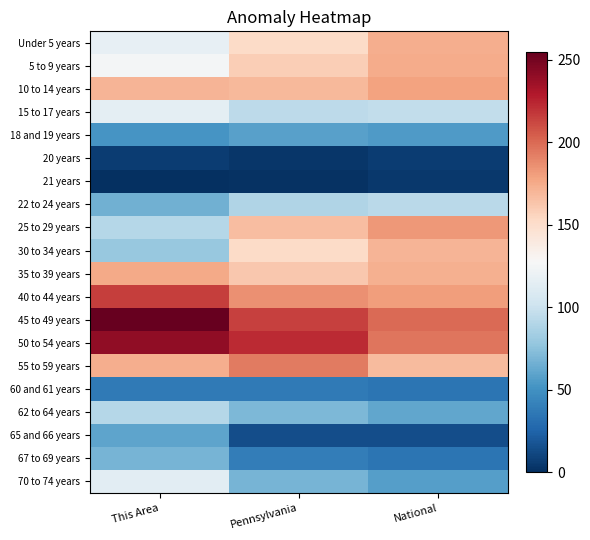

At which category is the sum across all series the highest?

This Area